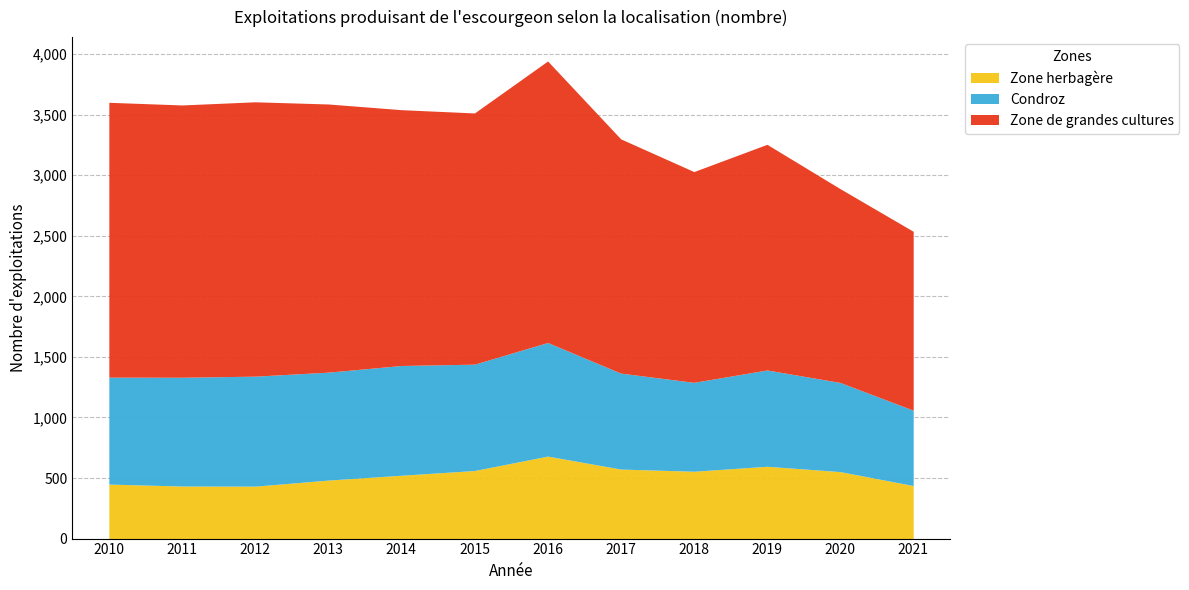

True or false: Condroz and Zone de grandes cultures intersect in this chart.

False